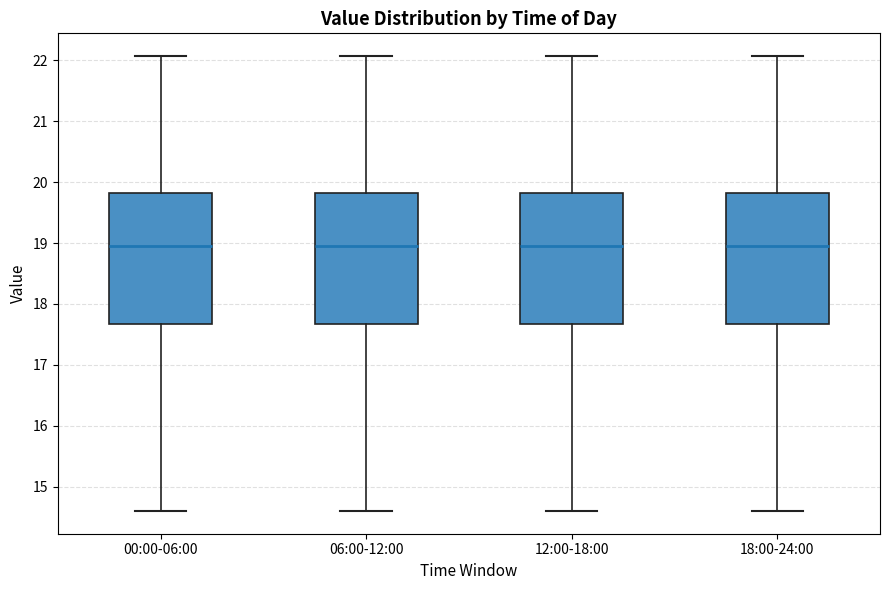

Where is the lower edge of the box for 00:00-06:00 on the y-axis? The values are not printed on the chart, so give them approximately, as read against the axis.

17.7